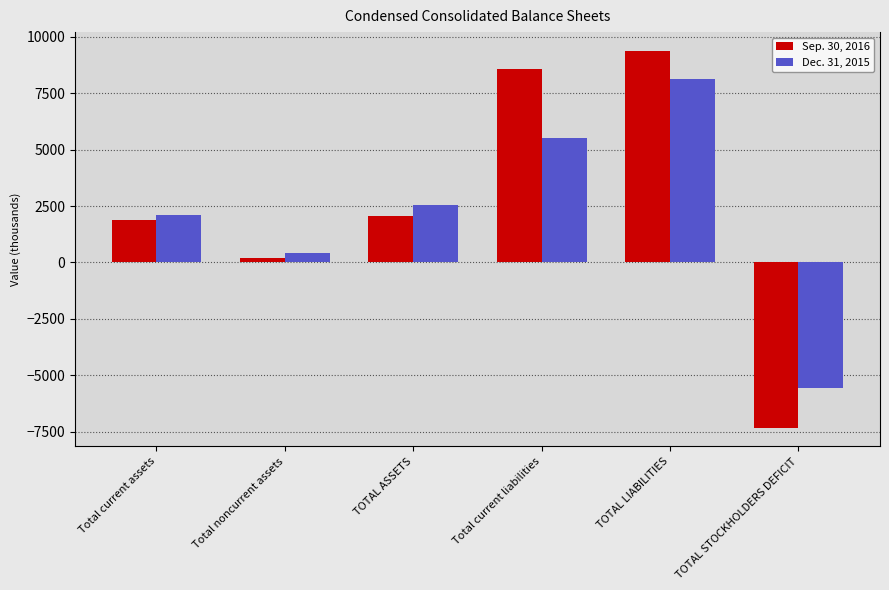

What is the sum of all Dec. 31, 2015 values?

13208